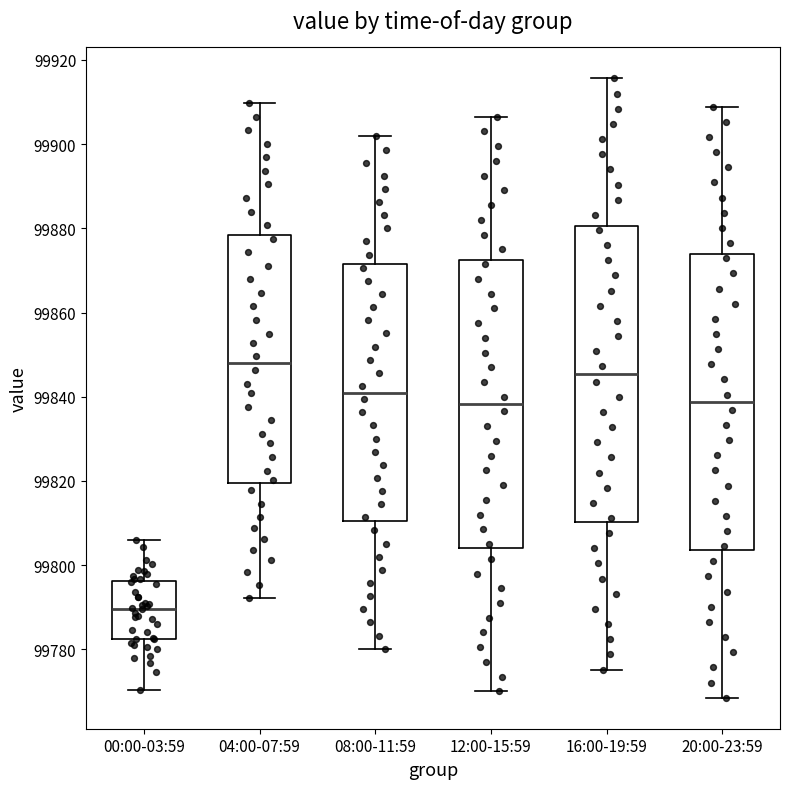

Where is the lower edge of the box for 08:00-11:59 on the y-axis? The values are not printed on the chart, so give them approximately, as read against the axis.

99810